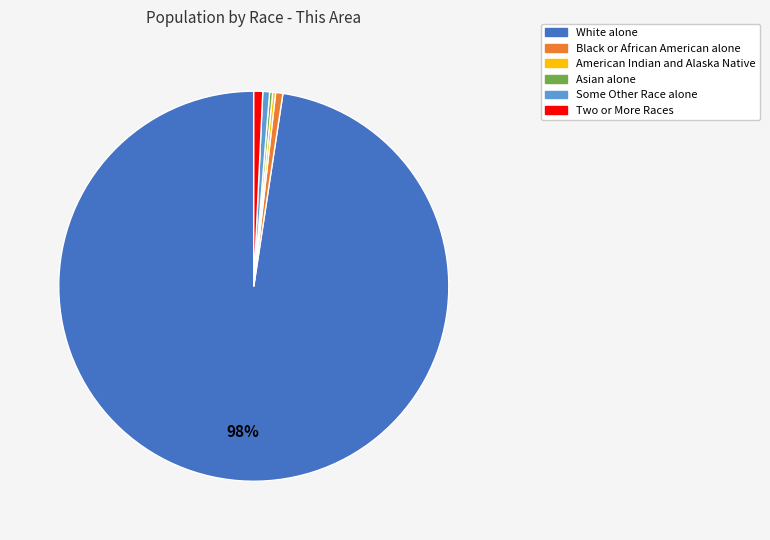

To the nearest percent, what is the difference between the largest and smallest slice percentages?

97%